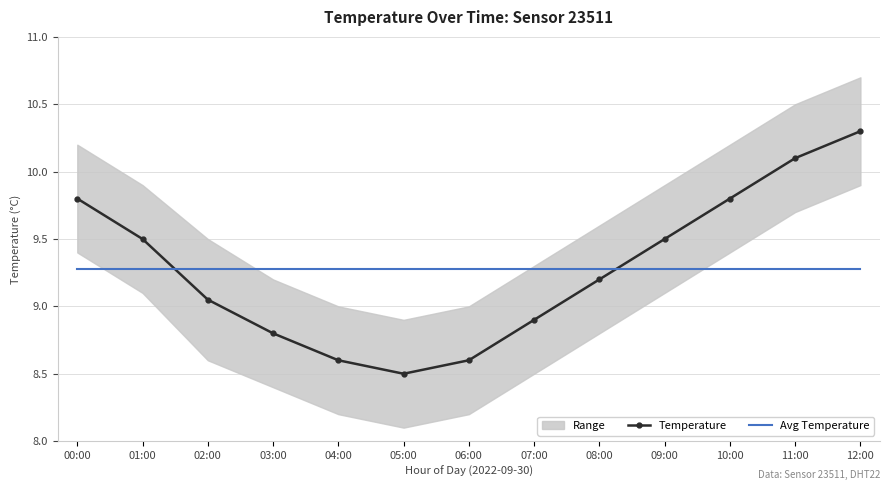

What value does the Avg Temperature series have at 03:00?

9.3